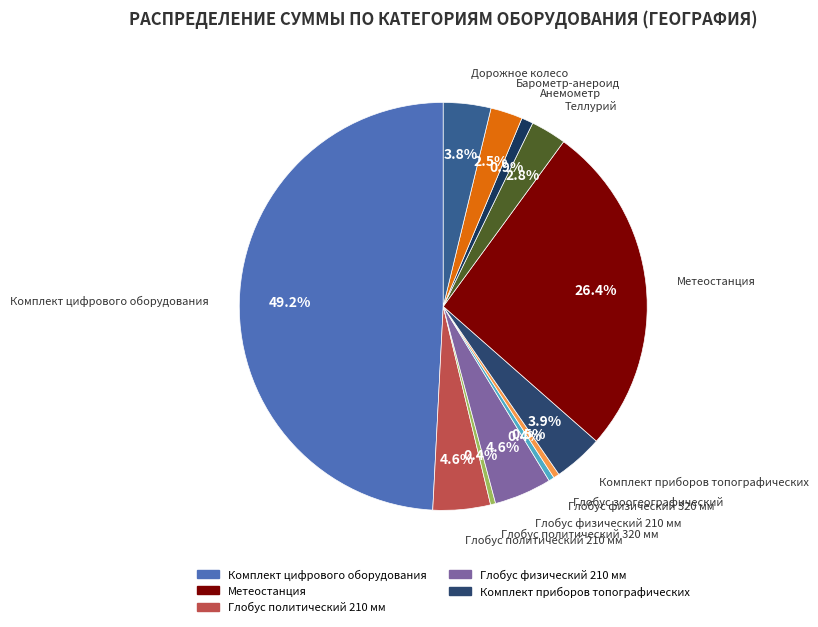

What is the largest slice in the pie chart?

Комплект цифрового оборудования